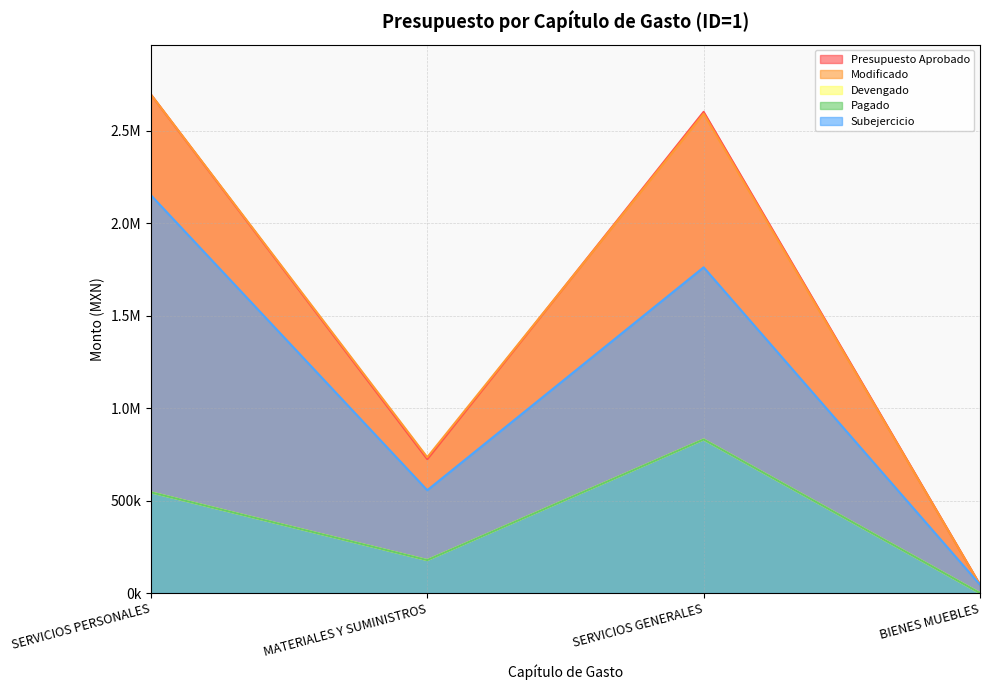

What is the approximate value of Pagado at SERVICIOS PERSONALES?

544462.8